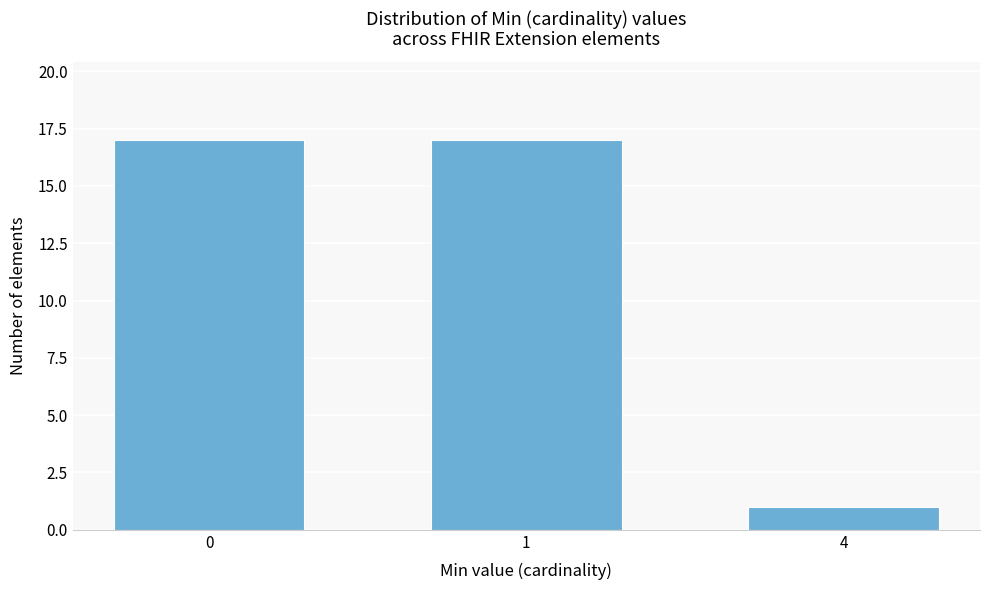

Reading left to right, transcribe all the data shown in this chart.

17	17	1